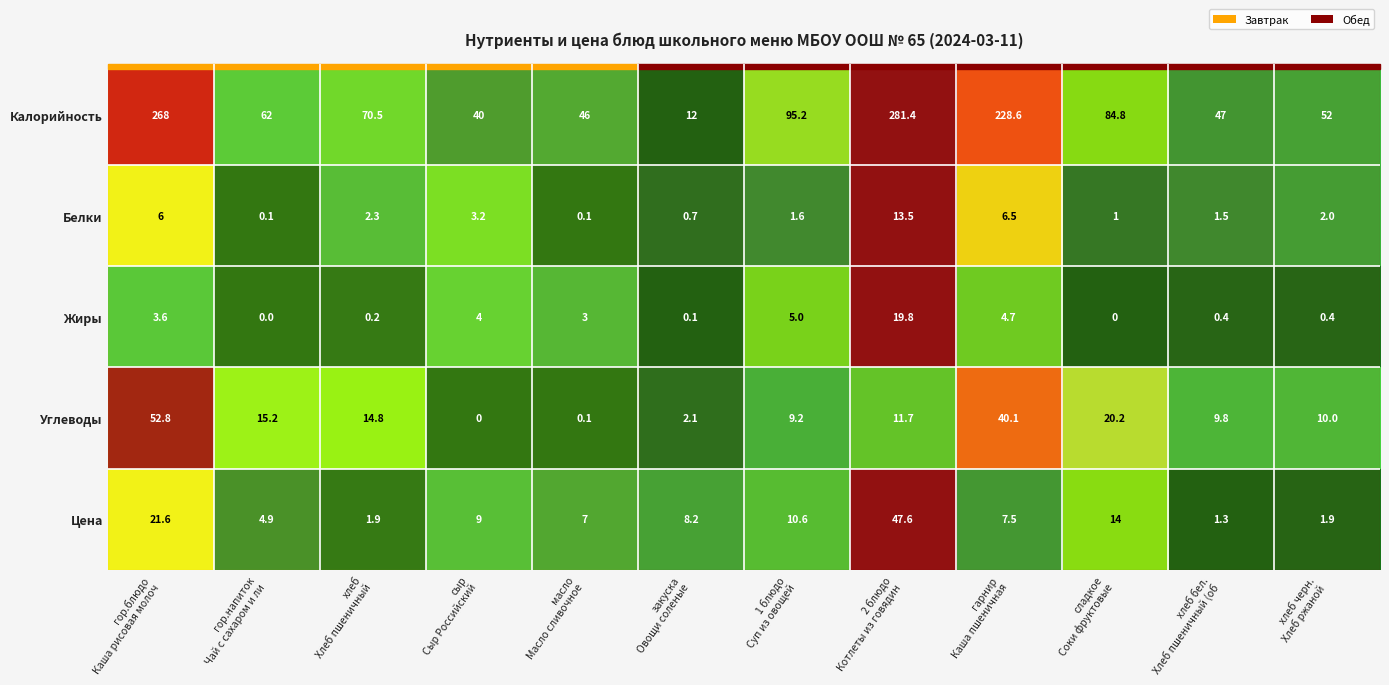

What is the highest value of the Цена series?

47.6